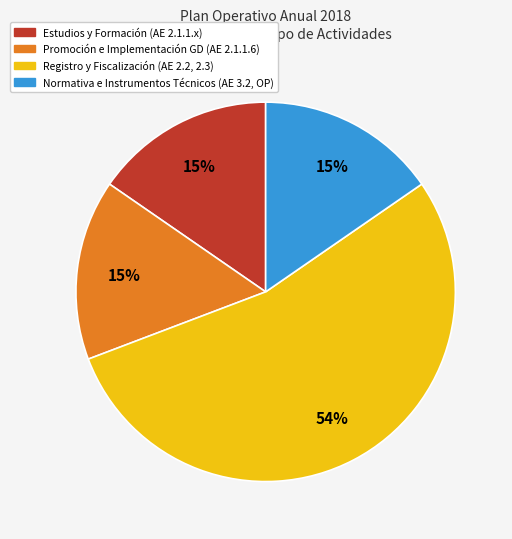

To the nearest percent, what is the average slice percentage?

25%